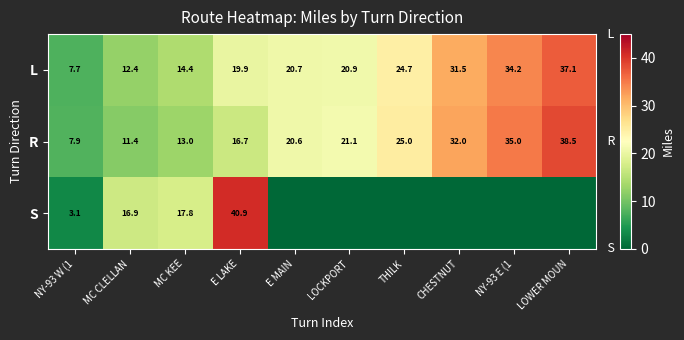

What is the difference between the L values at LOWER MOUN and NY-93 E (1?

2.9